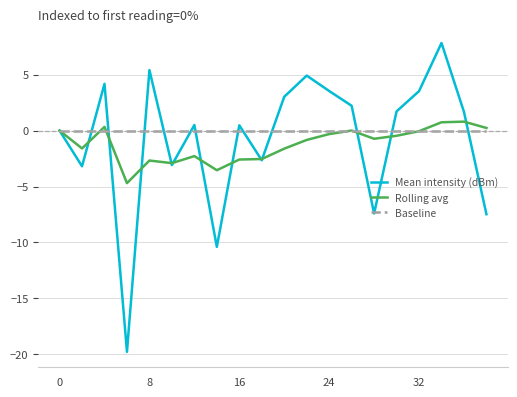

What is the minimum value shown in the chart?

-19.8